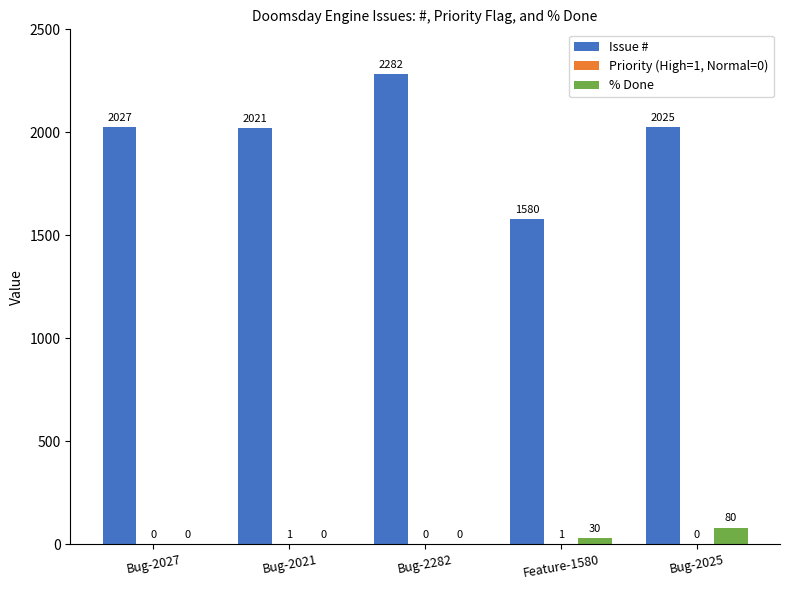

At which label does % Done reach its peak?

Bug-2025